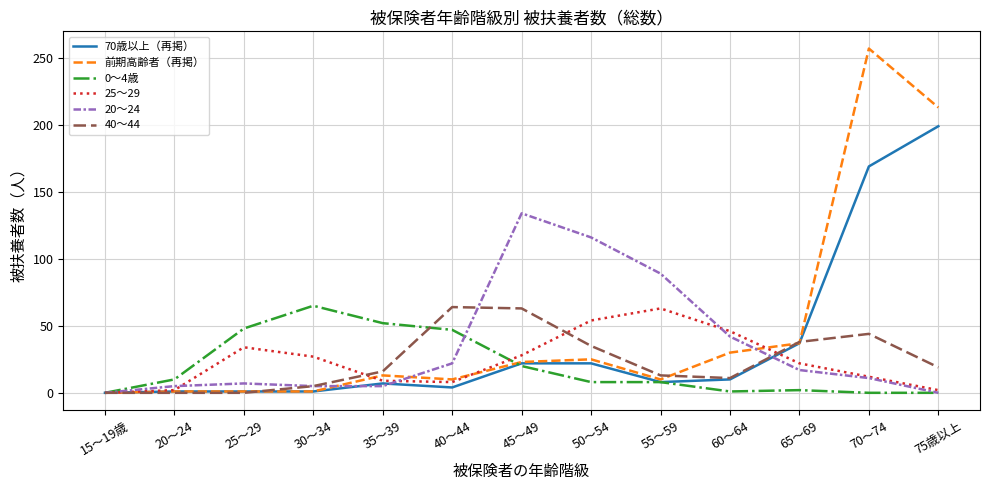

Between 20～24 and 75歳以上, which series saw the biggest shift?

前期高齢者（再掲）